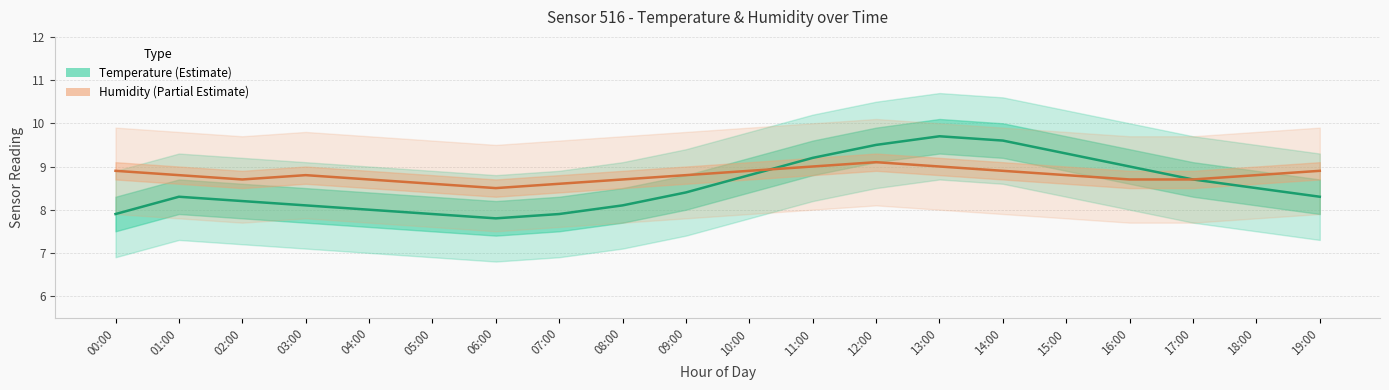

Rank the series by their average value, from highest to lowest.

Humidity (%×10), Temperature (°C)